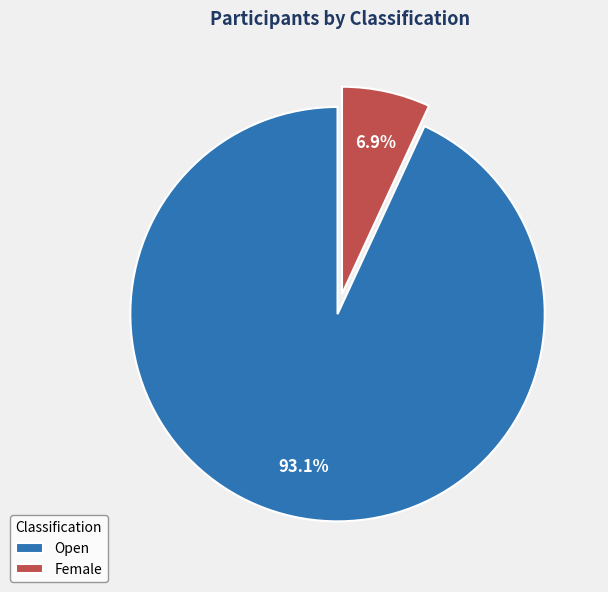

Count the number of slices in the pie.

2